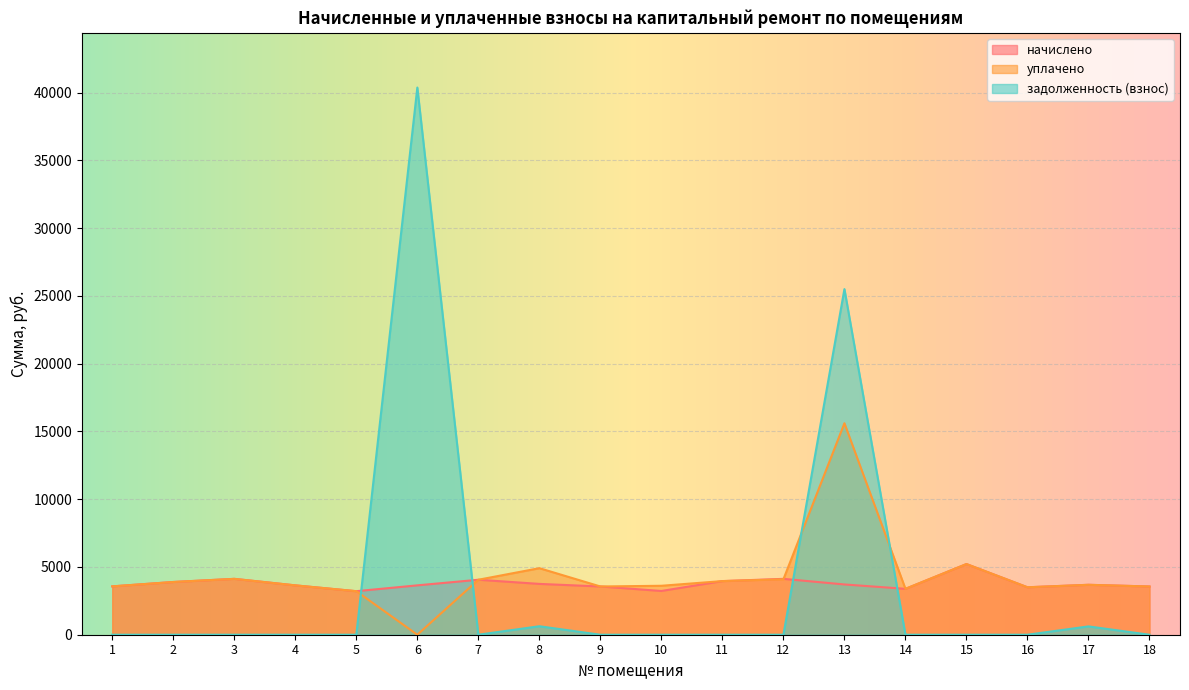

In начислено, how many points are higher than both neighbors (excluding endpoints)?

5